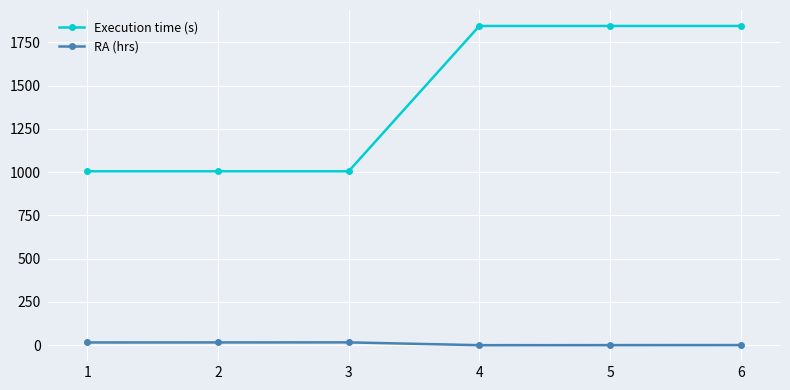

What is the difference between the highest and lowest values at 3?

988.7